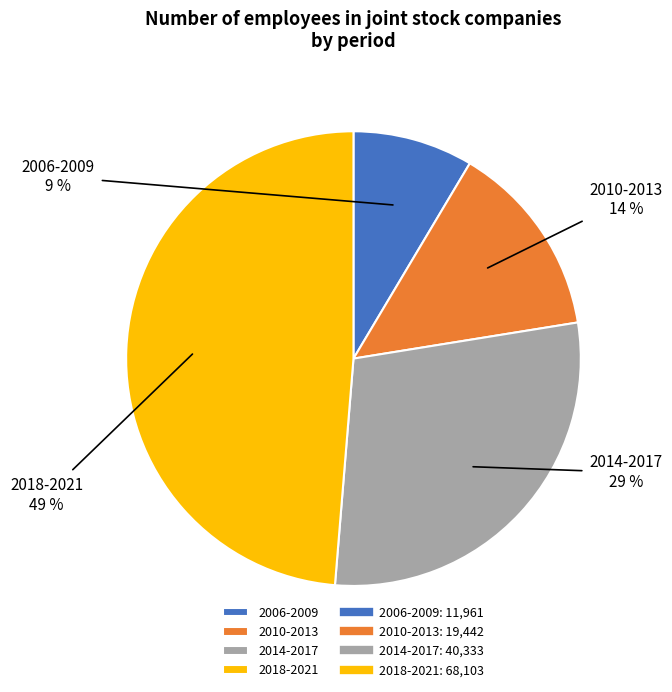

What is the smallest slice in the pie chart?

2006-2009